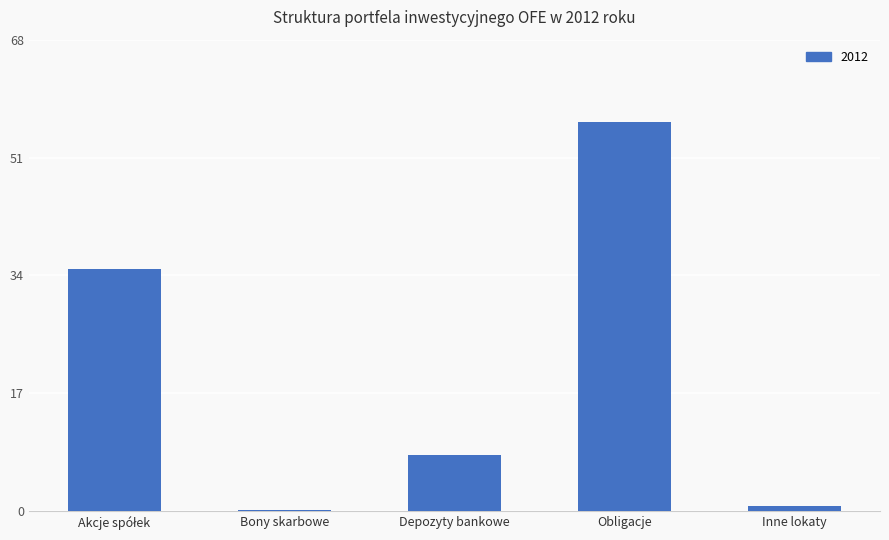

What is the maximum value shown in the chart?

56.1